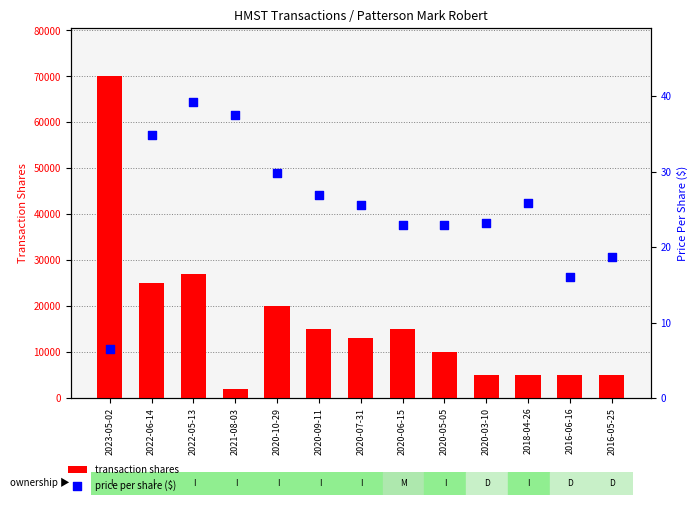

Which series has the largest total across all categories?

transaction shares